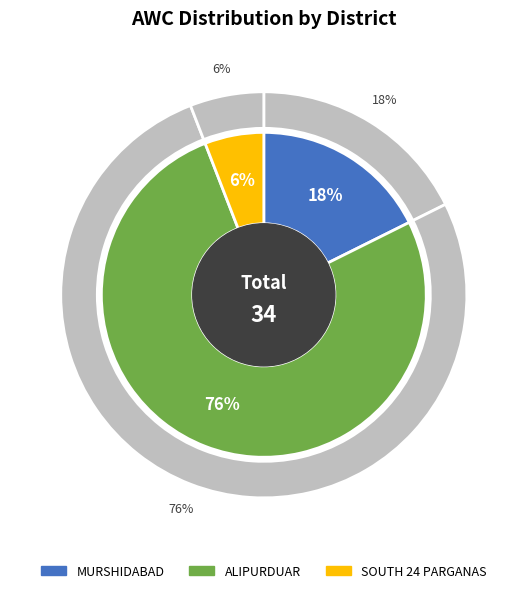

Which category has the biggest portion of the pie?

ALIPURDUAR